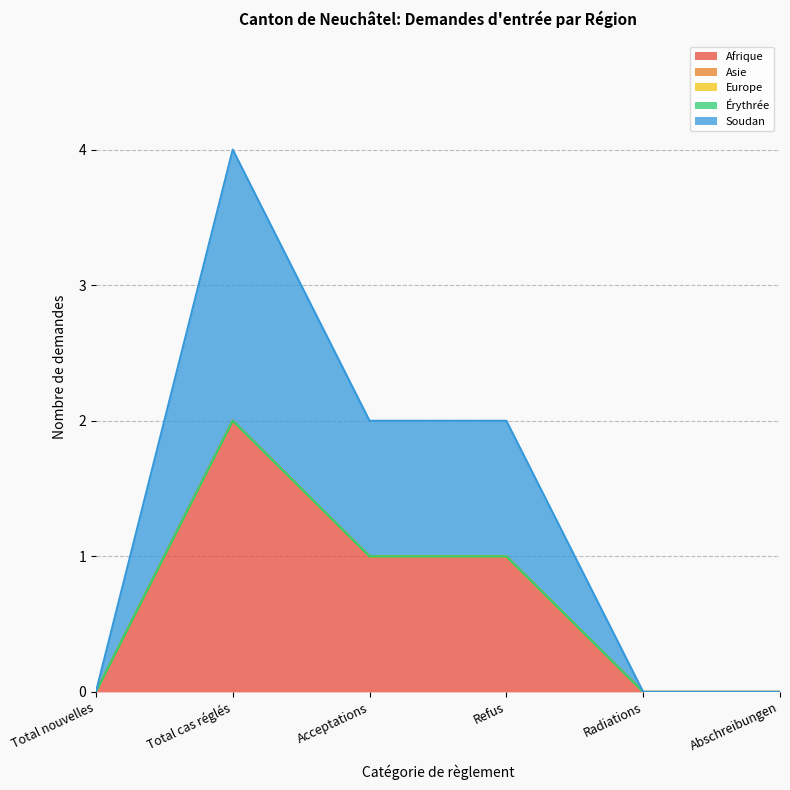

Does the chart display data point markers on the line(s)?

No